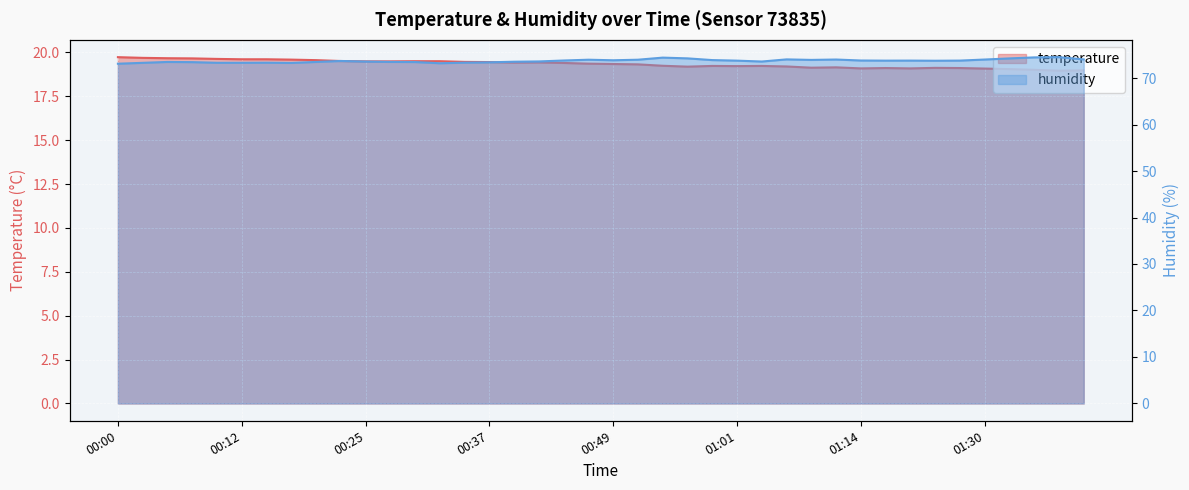

At which label does humidity reach its minimum?

00:00